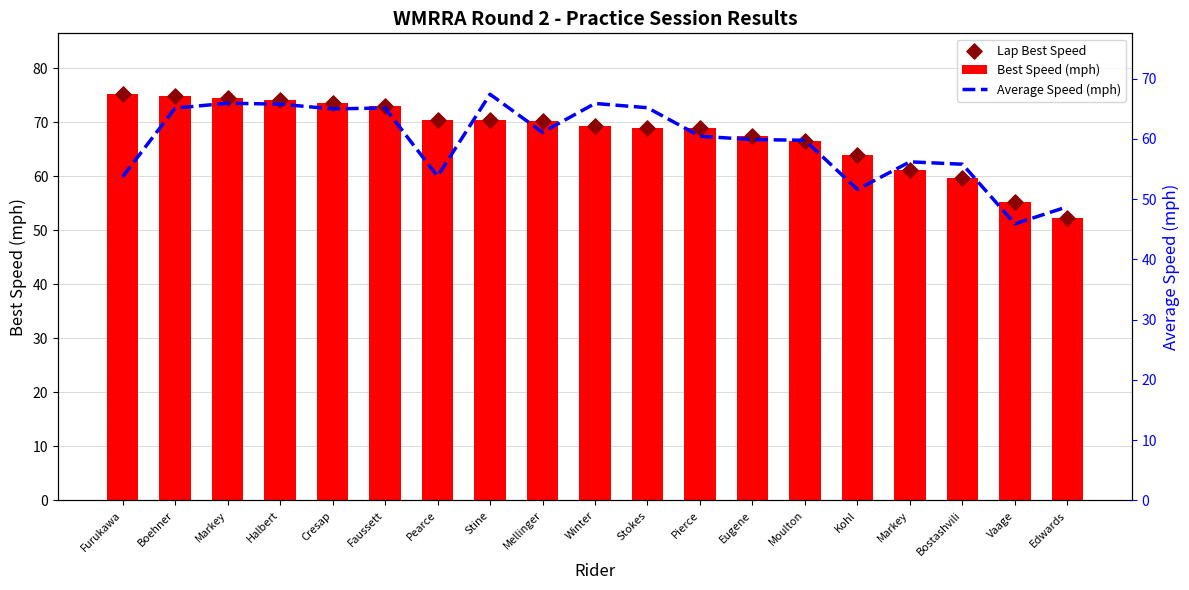

What are all the series names shown in the legend?

Best Speed (mph), Lap Best Speed, Average Speed (mph)